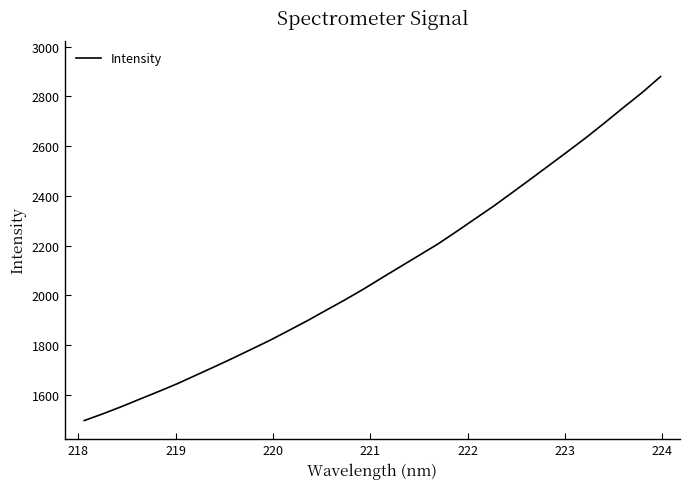

What is the difference between the maximum and minimum values?

1382.0